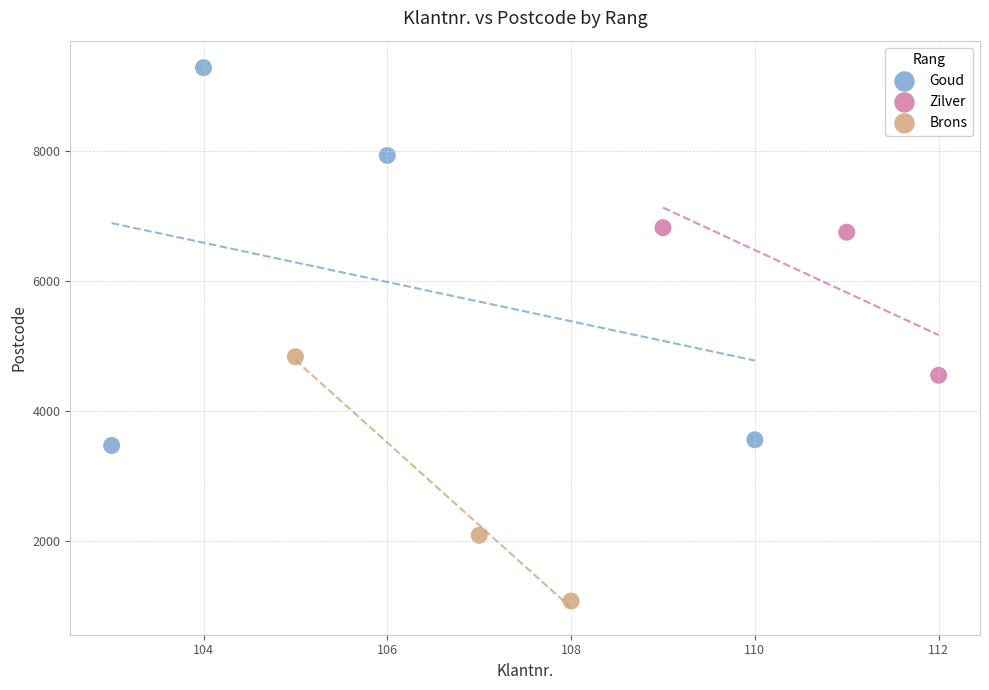

What are all the series names shown in the legend?

Goud, Zilver, Brons